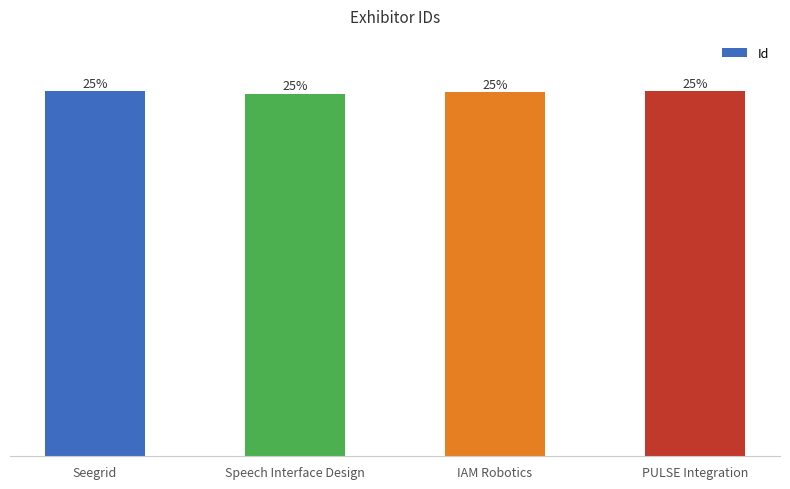

Does the chart contain any negative values?

No